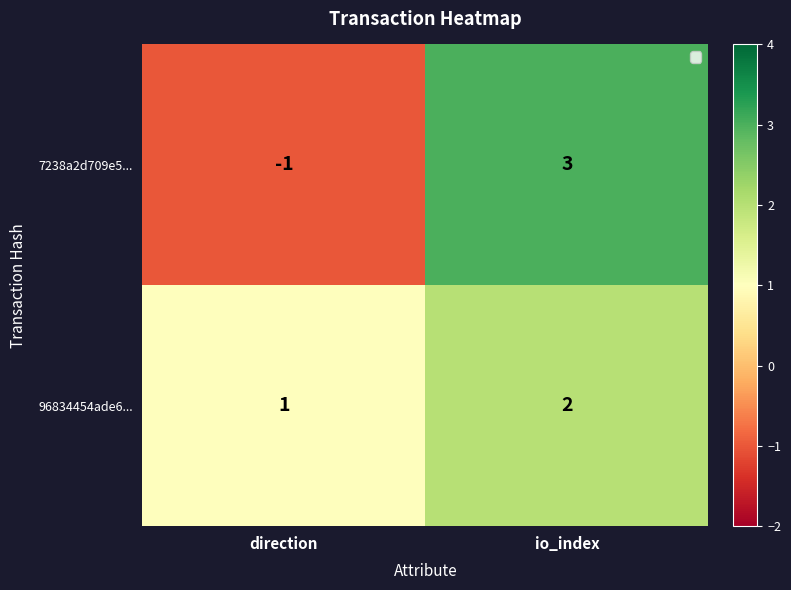

Is it true that 96834454ade6... equals 0 at direction?

False